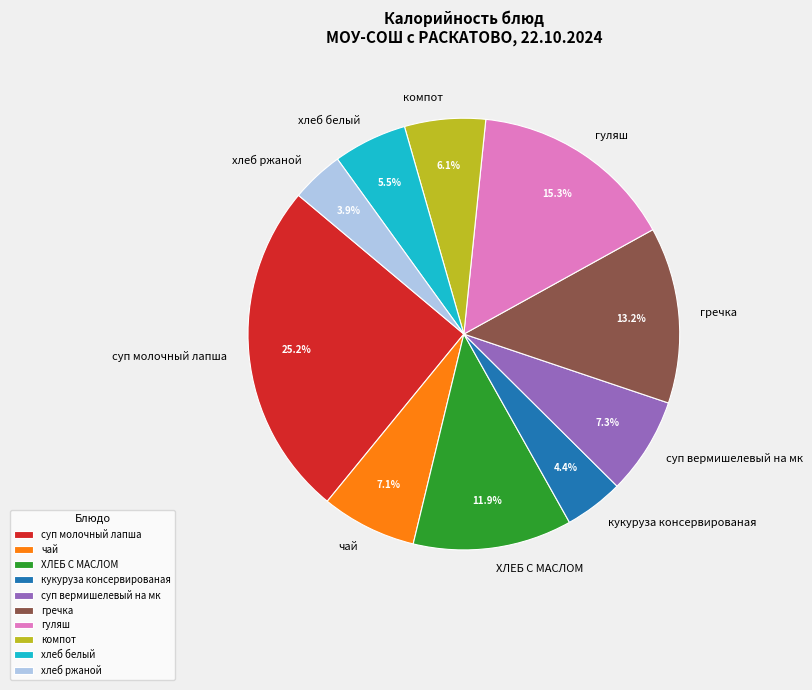

Count the number of slices in the pie.

10